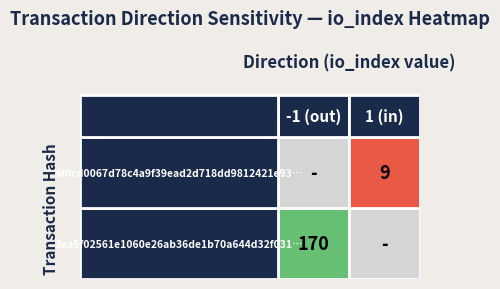

Count the number of categories in the chart.

2